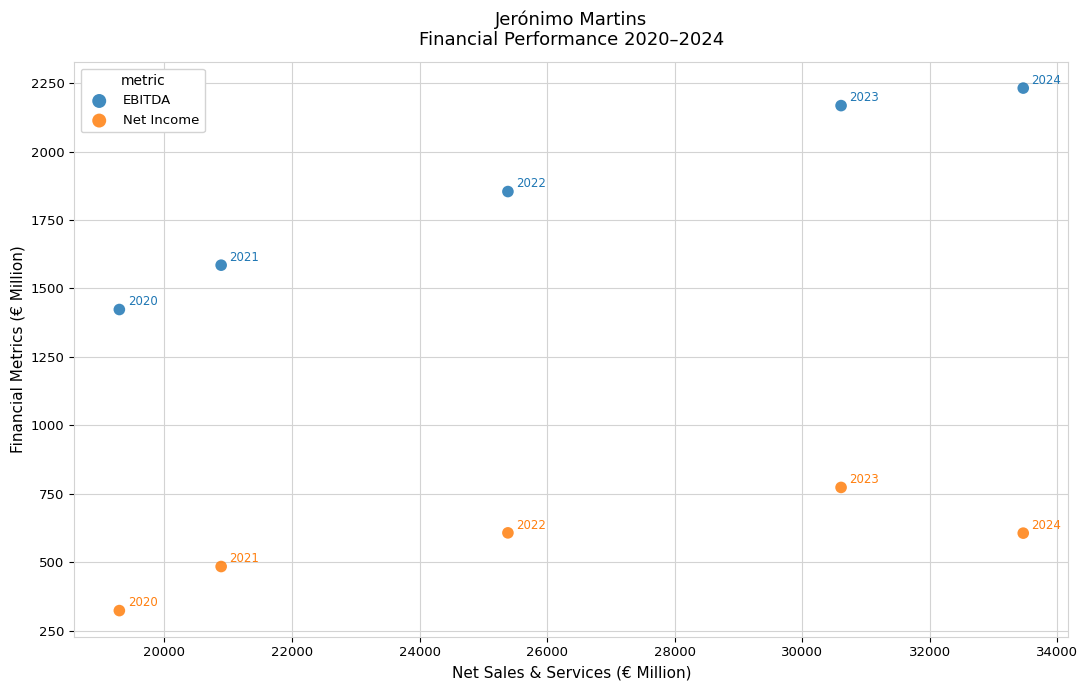

Which series contains the highest Y value?

EBITDA